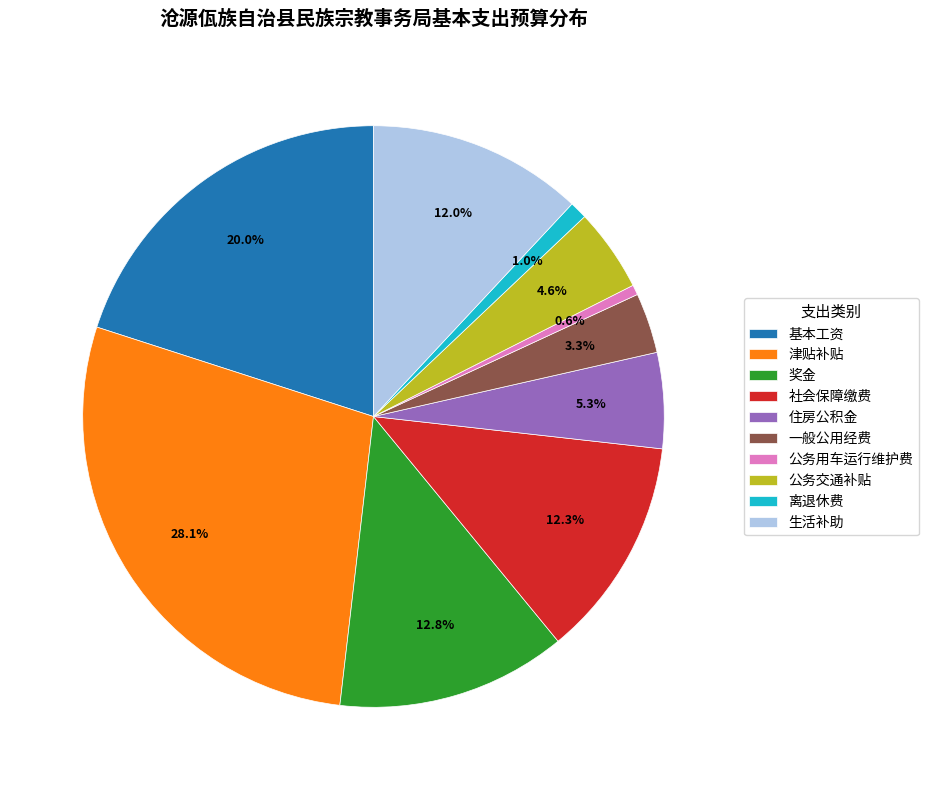

Which category has the biggest portion of the pie?

津贴补贴